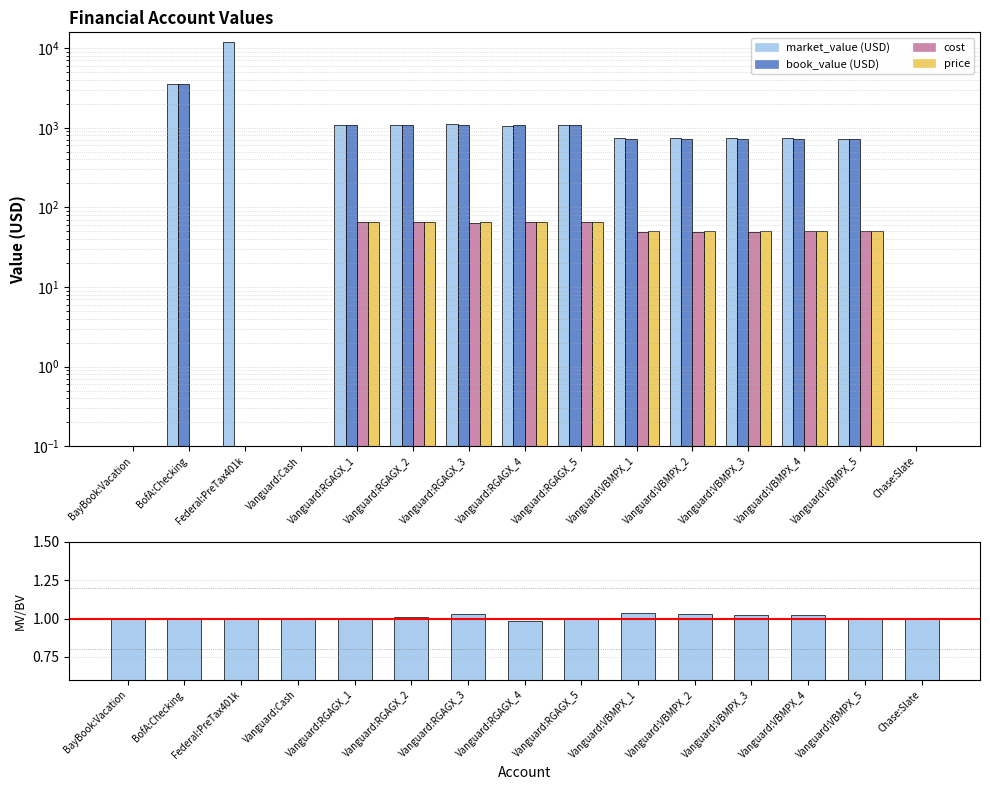

What is the maximum value for market_value (USD)/book_value (USD)?

1.0